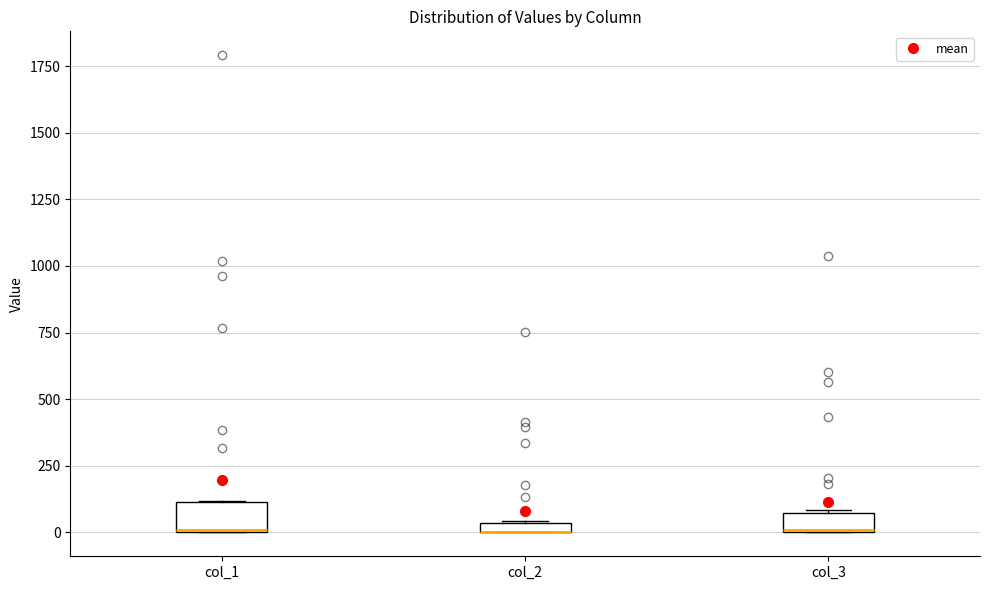

Where is the lower edge of the box for col_1 on the y-axis? The values are not printed on the chart, so give them approximately, as read against the axis.

0